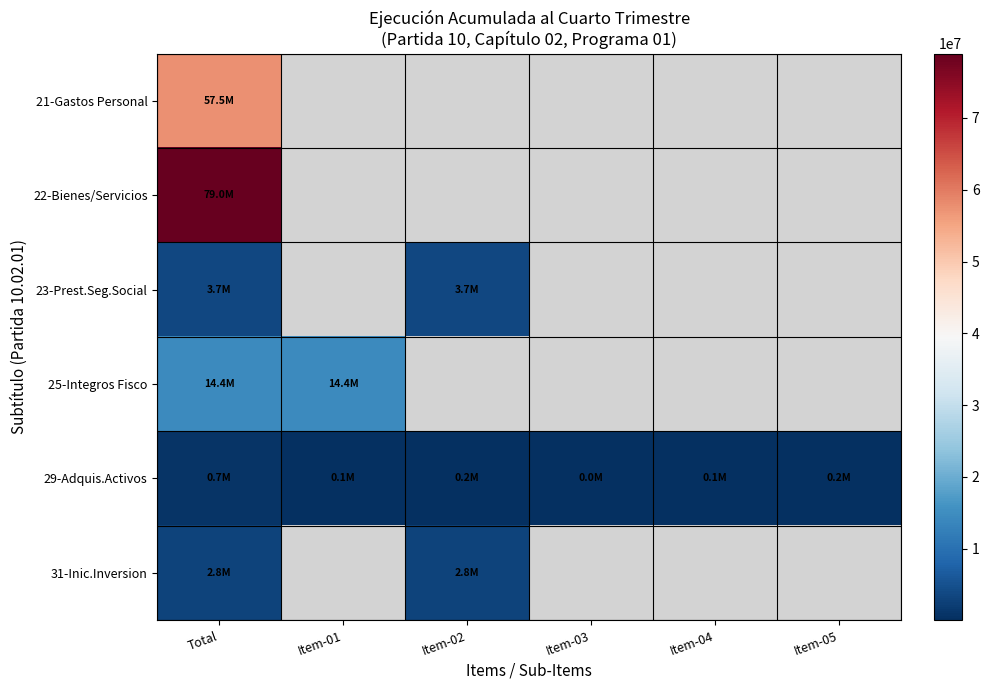

Rank the series by their maximum value, from highest to lowest.

22-Bienes/Servicios, 21-Gastos Personal, 25-Integros Fisco, 23-Prest.Seg.Social, 31-Inic.Inversion, 29-Adquis.Activos